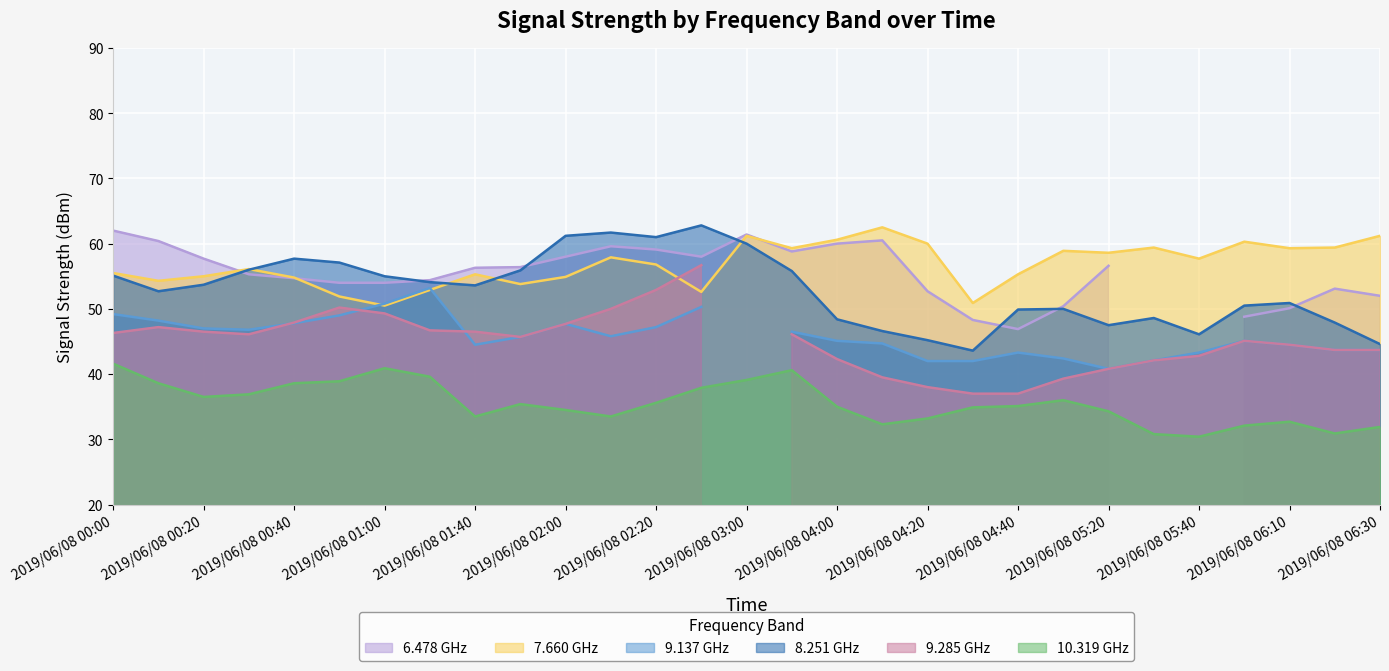

True or false: 10.319 GHz has a value of 8.5 at 2019/06/08 02:00.

False